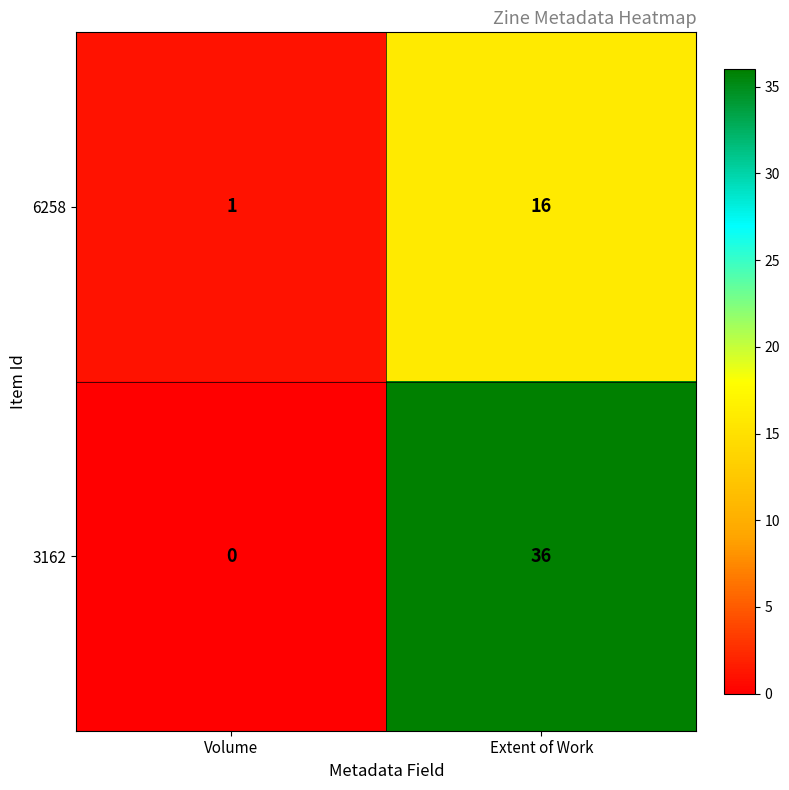

What is the greatest value displayed?

36